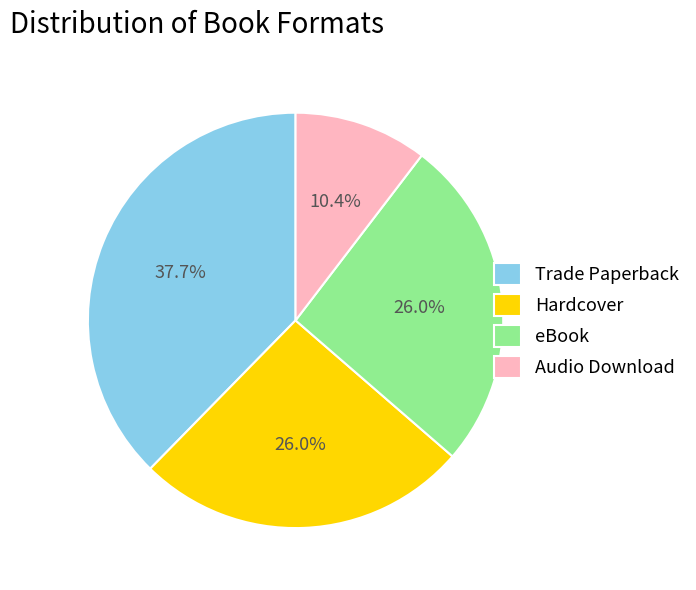

What percentage is NOT represented by eBook?

74.0%